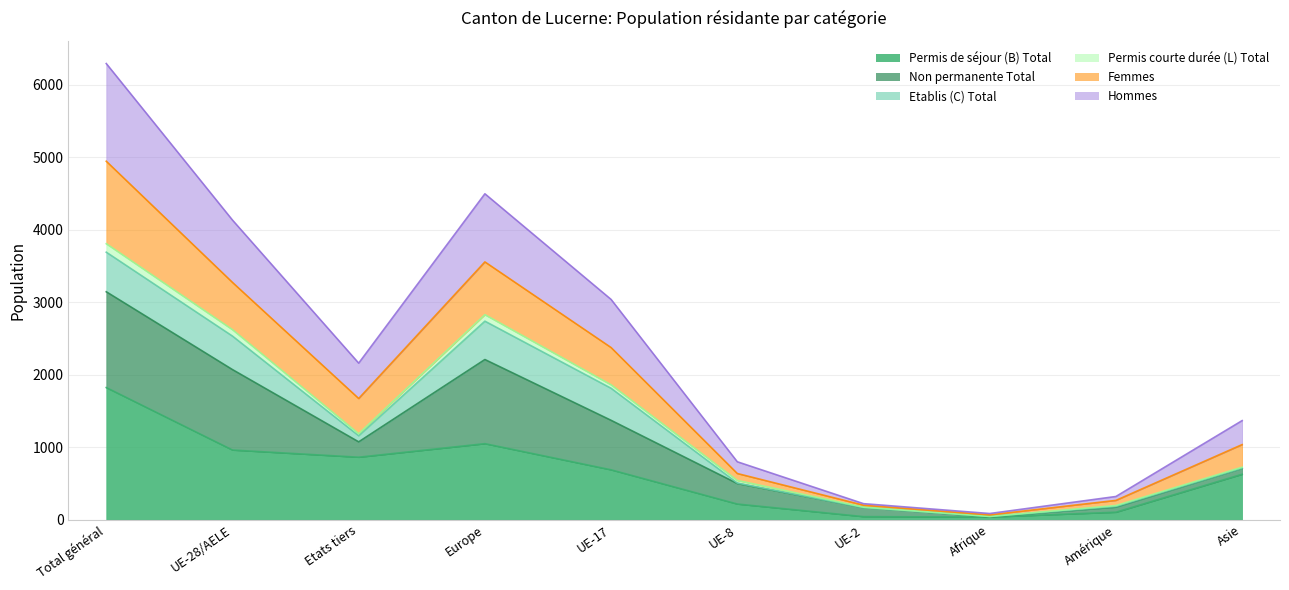

Is the value of Femmes at Amérique greater than the value of Hommes at Etats tiers?

No